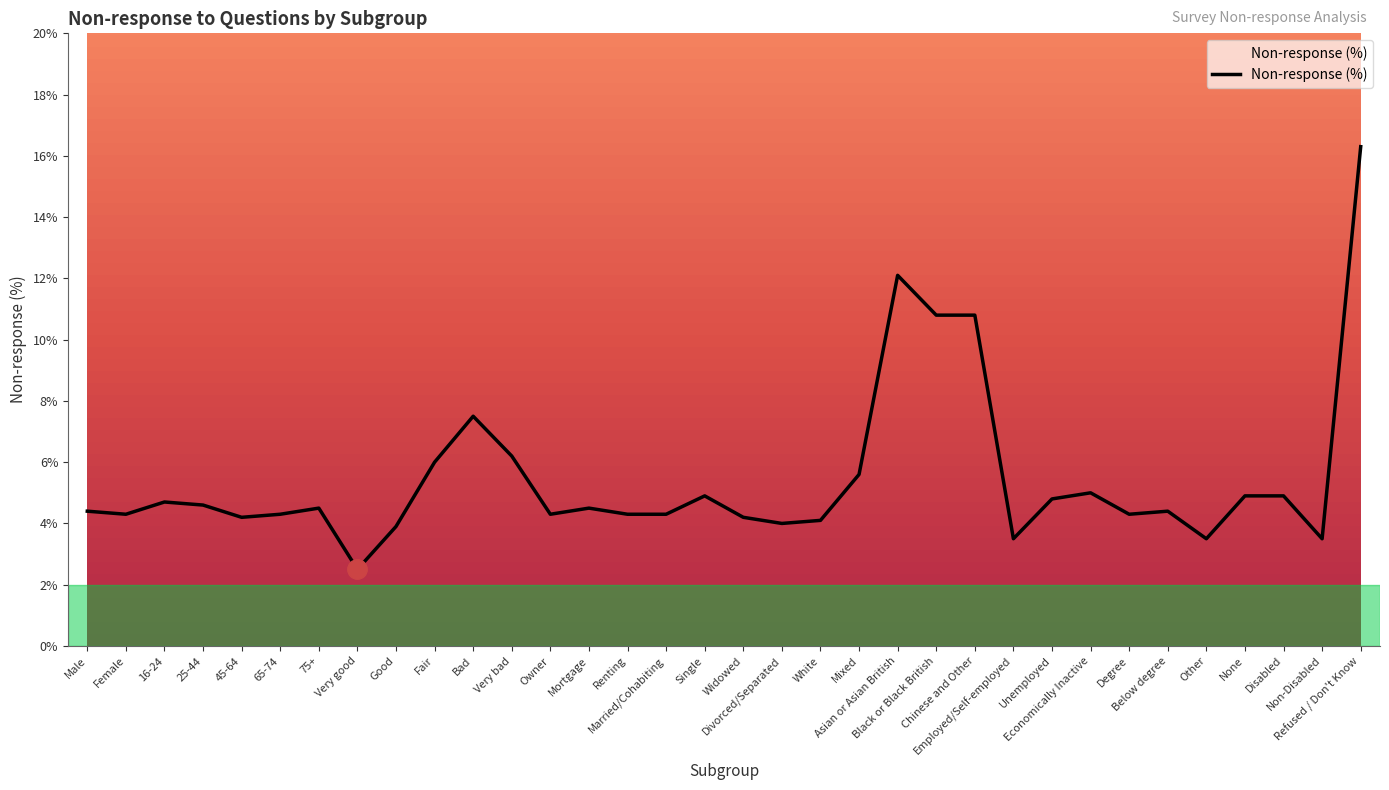

At which label does the data first exceed 4?

Male